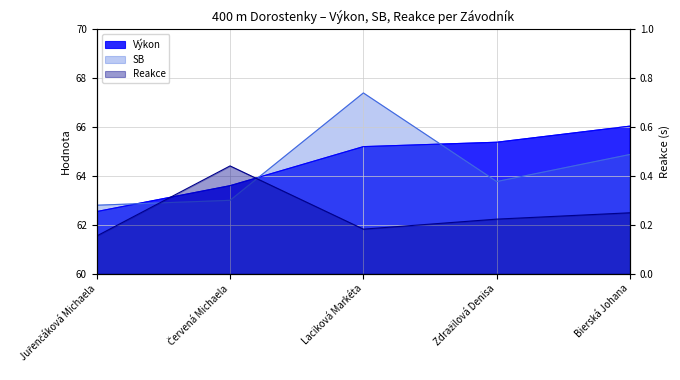

How many interior local valleys does the Reakce series have?

1